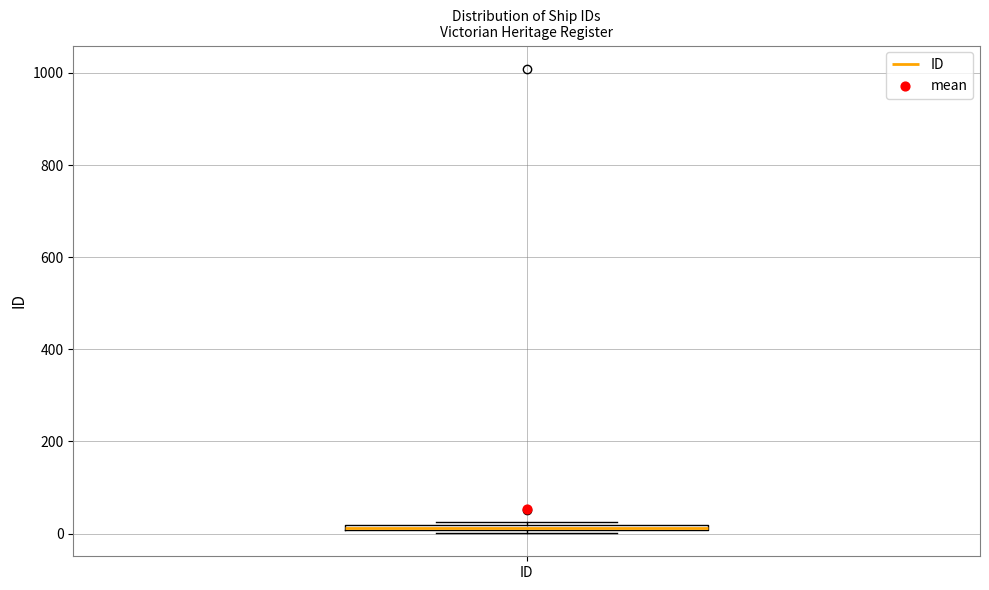

Where is the upper edge of the box for ID on the y-axis? The values are not printed on the chart, so give them approximately, as read against the axis.

20